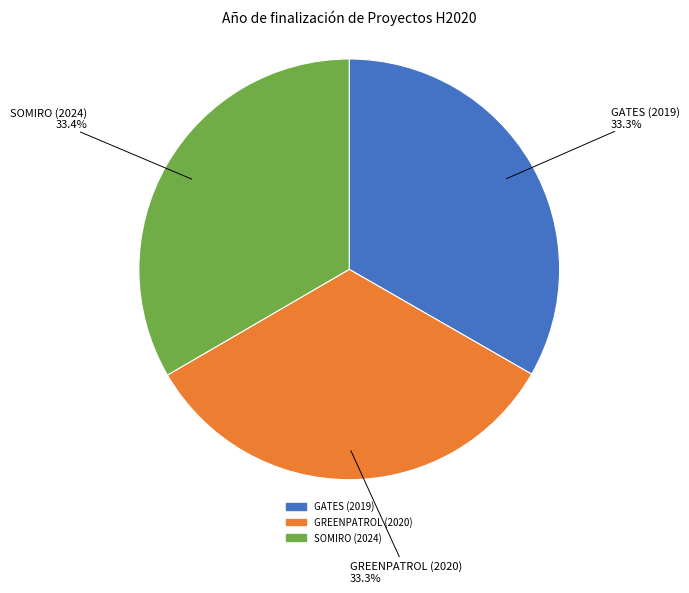

Combined, what portion of the pie is GREENPATROL (2020) and SOMIRO (2024)?

66.7%